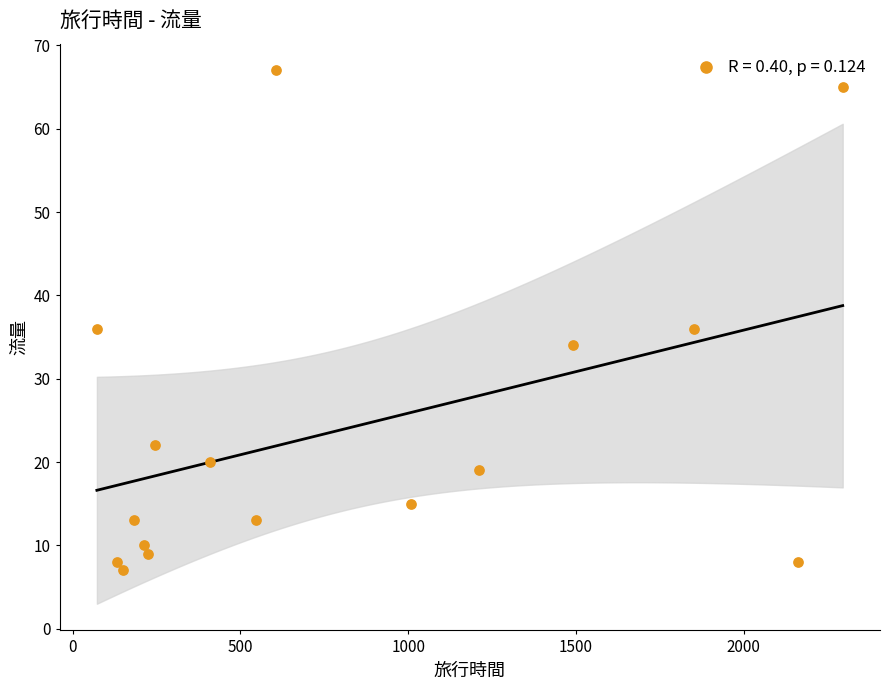

What is the range of Y values (max minus min)?

60